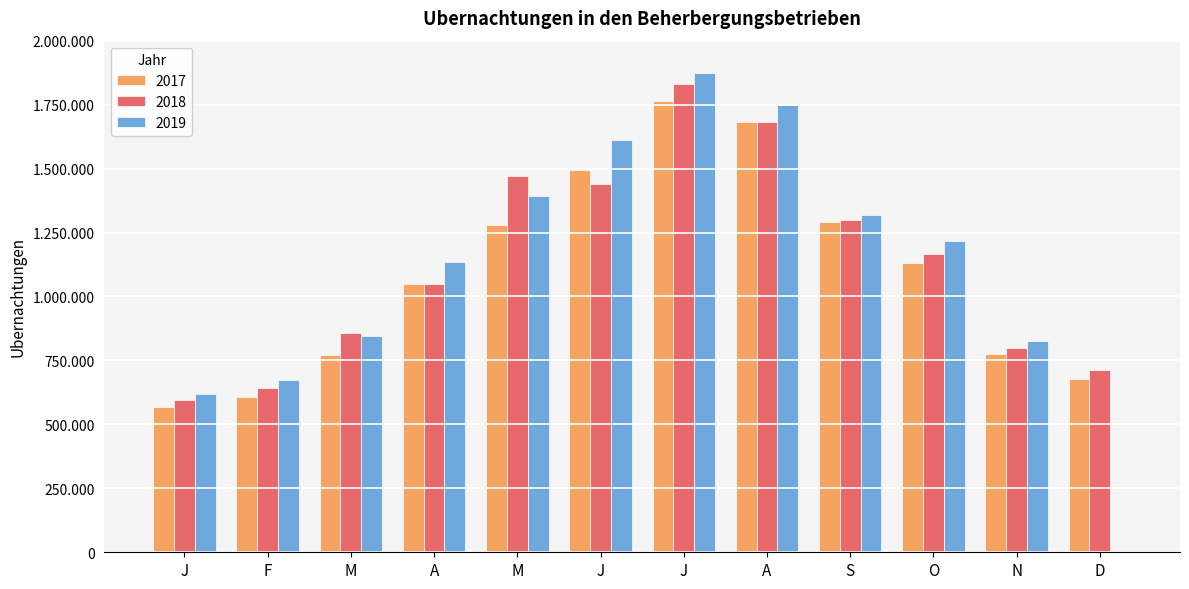

At which category is the sum across all series the highest?

J